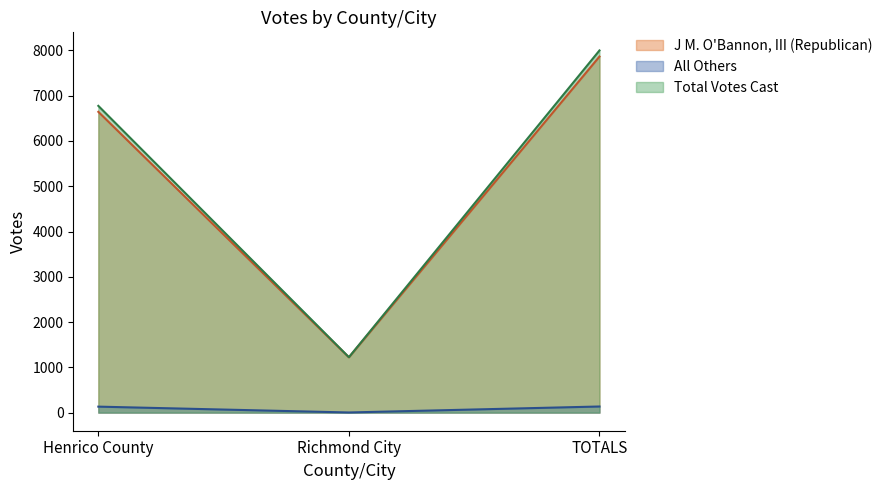

The Total Votes Cast series shows 1962 at Richmond City. True or false?

False